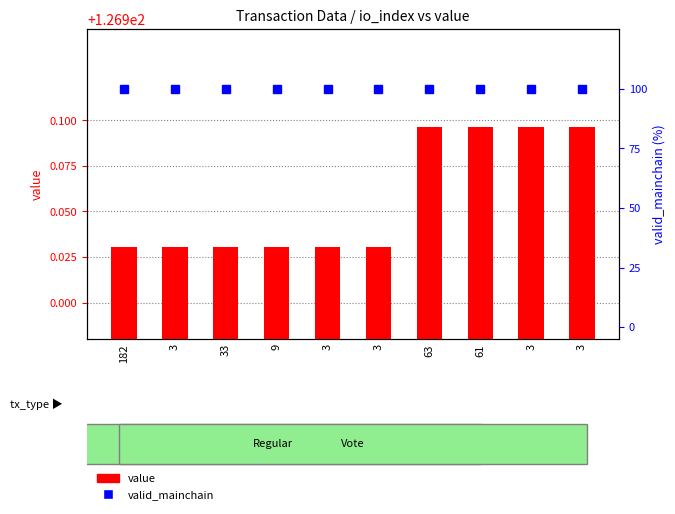

List the labels in order of value value, largest first.

63, 61, 3, 3, 182, 3, 33, 9, 3, 3